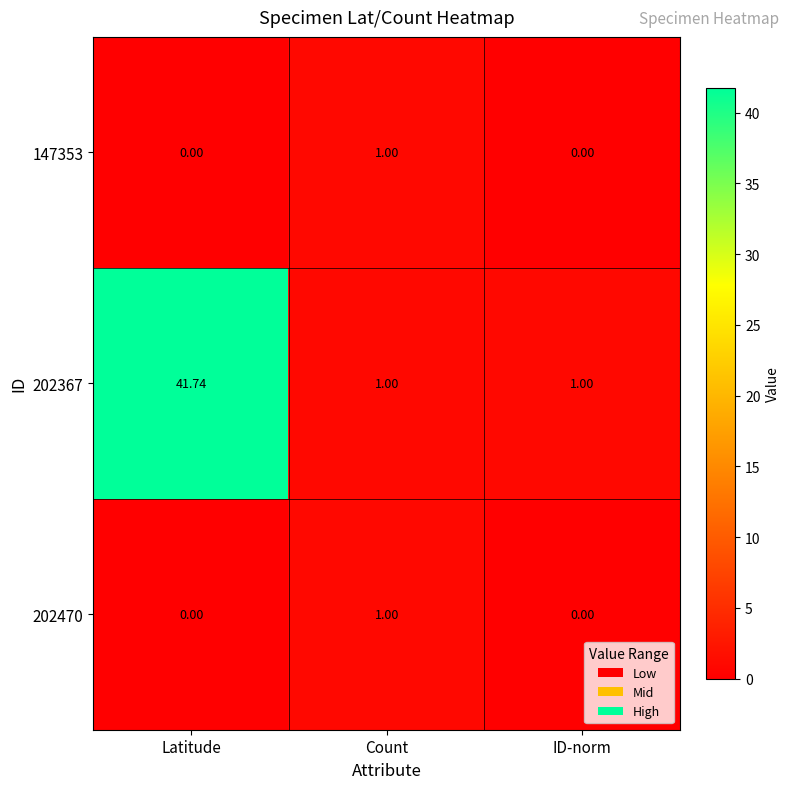

At how many categories does at least one series exceed 28?

1